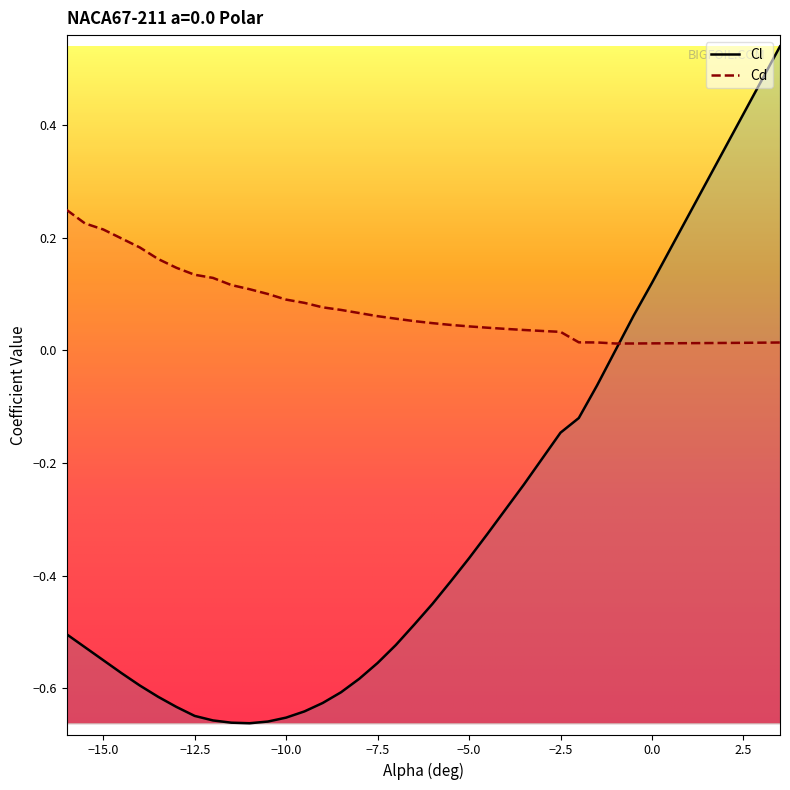

What position from the right is -13.5?

35